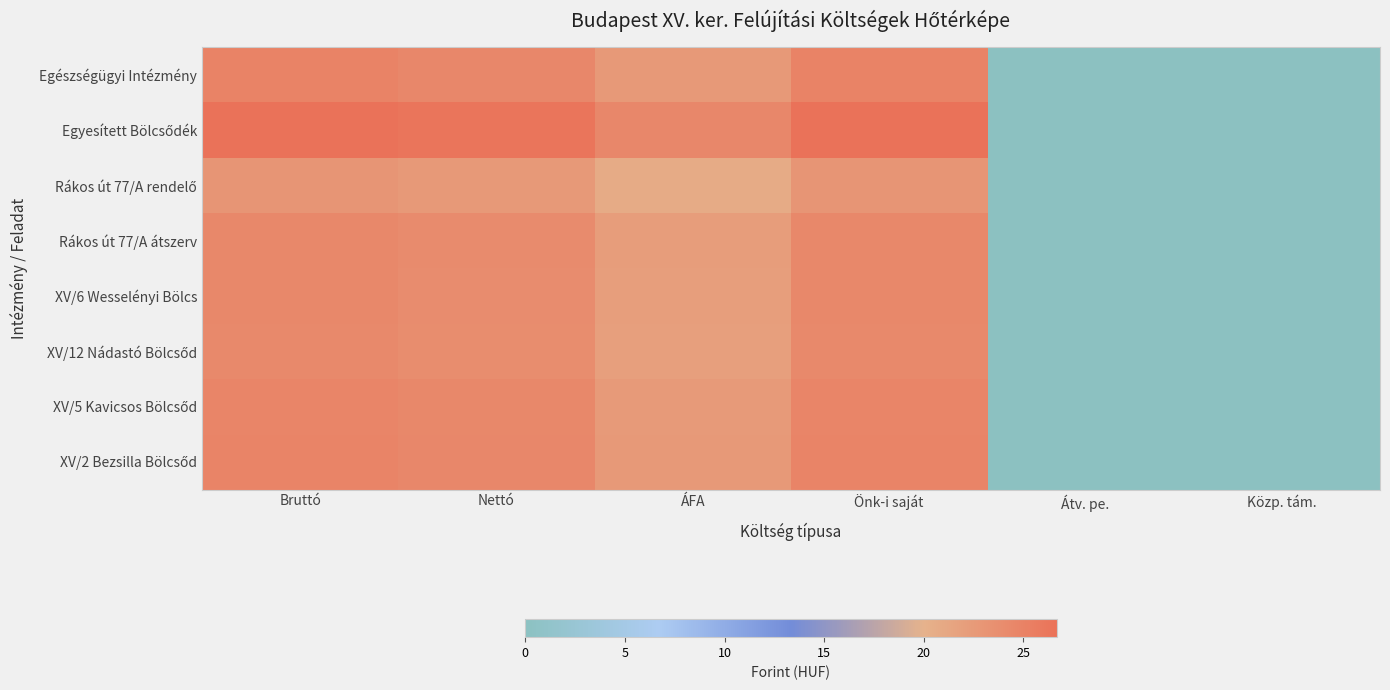

At which category is the sum across all series the highest?

Bruttó